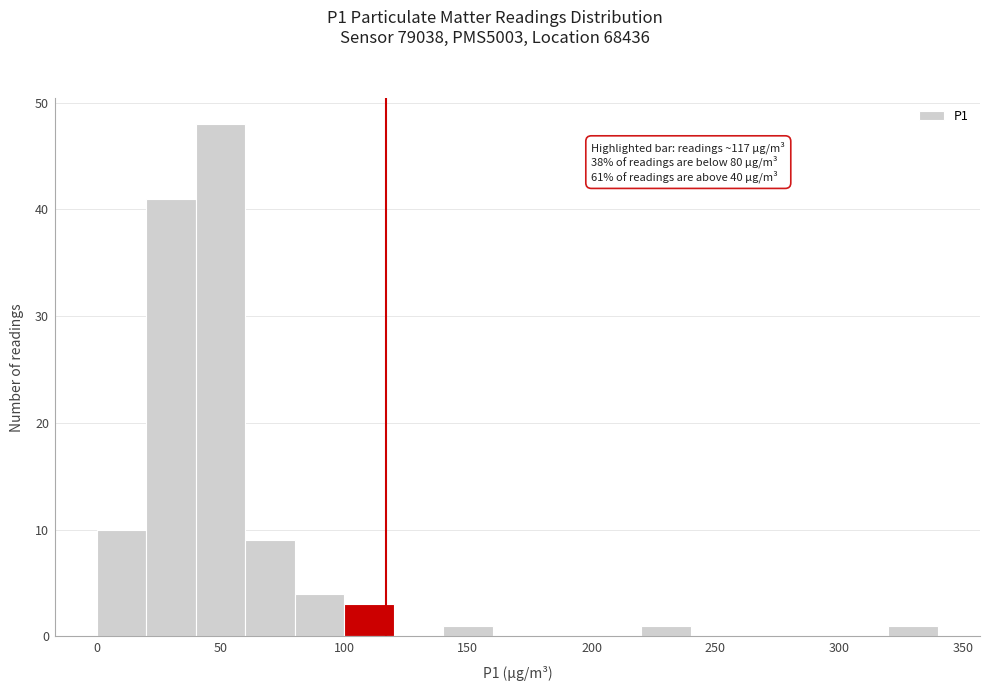

Over which range of the x-axis is the bar tallest?

40 to 60